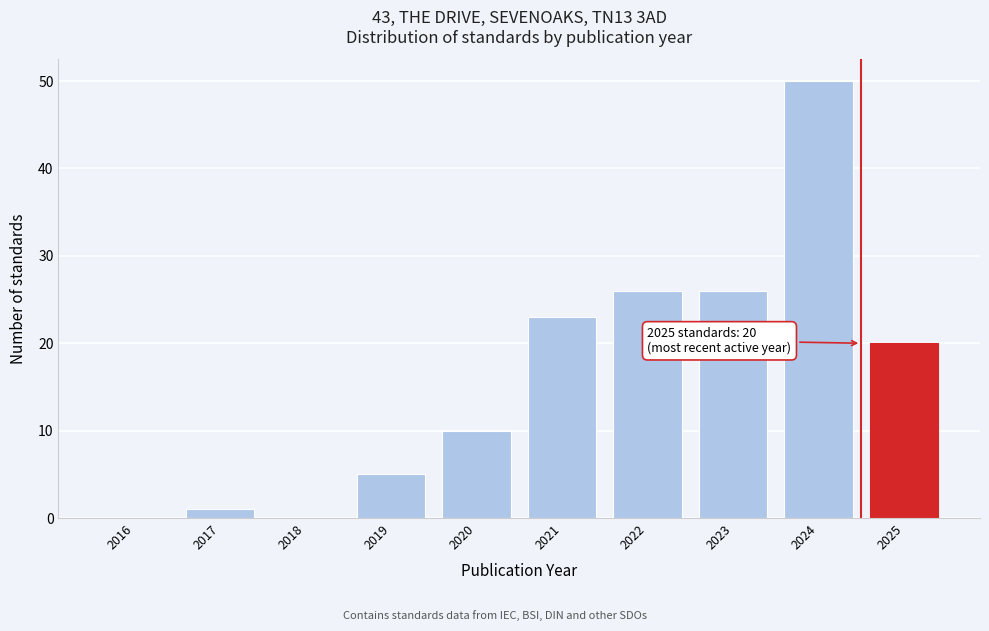

Reading right to left, extract all data points from this chart.

2025=20	2024=50	2023=26	2022=26	2021=23	2020=10	2019=5	2018=0	2017=1	2016=0